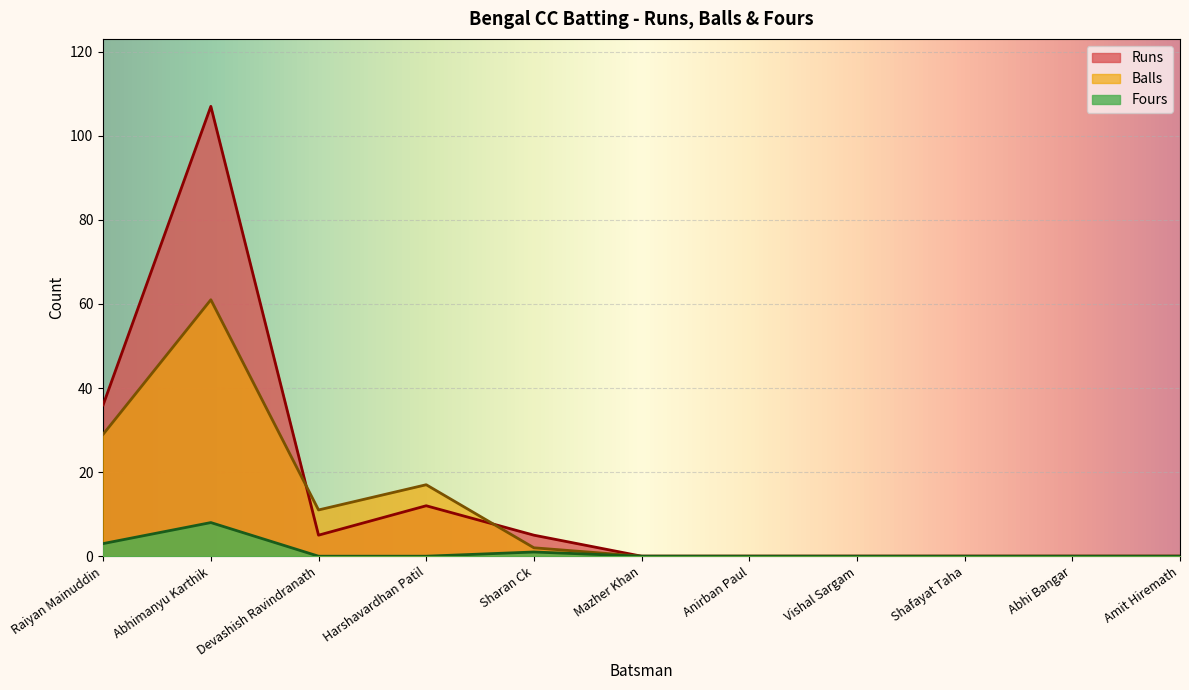

Is it true that Fours equals 3 at Shafayat Taha?

False